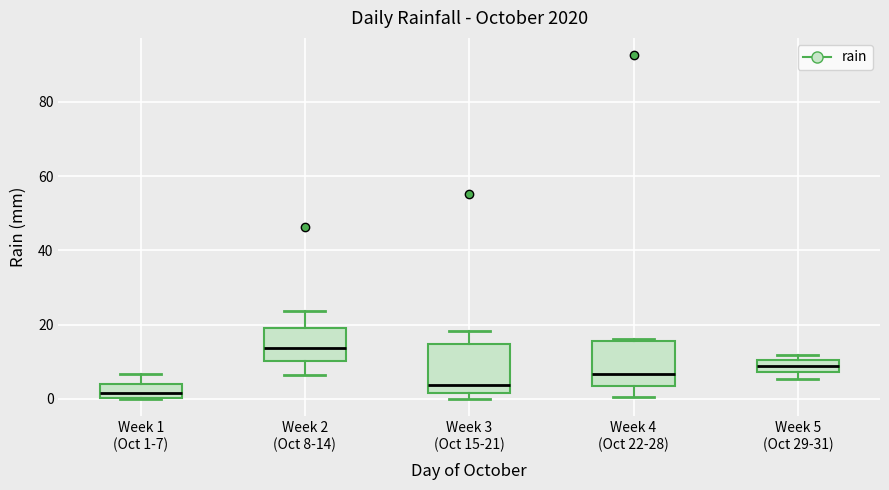

Reading left to right, transcribe this box plot: for each box, give where its median line is, the range the box spans, and where its two whiskers end, as read against the y-axis. The values are not printed on the chart, so give them approximately, as read against the axis.

Week 1 (Oct 1-7): median 2, box 0 to 4, whiskers 0 to 6
Week 2 (Oct 8-14): median 14, box 10 to 20, whiskers 6 to 24
Week 3 (Oct 15-21): median 4, box 2 to 14, whiskers 0 to 18
Week 4 (Oct 22-28): median 6, box 4 to 16, whiskers 0 to 16
Week 5 (Oct 29-31): median 10 (inside the box), box 8 to 10, whiskers 6 to 12